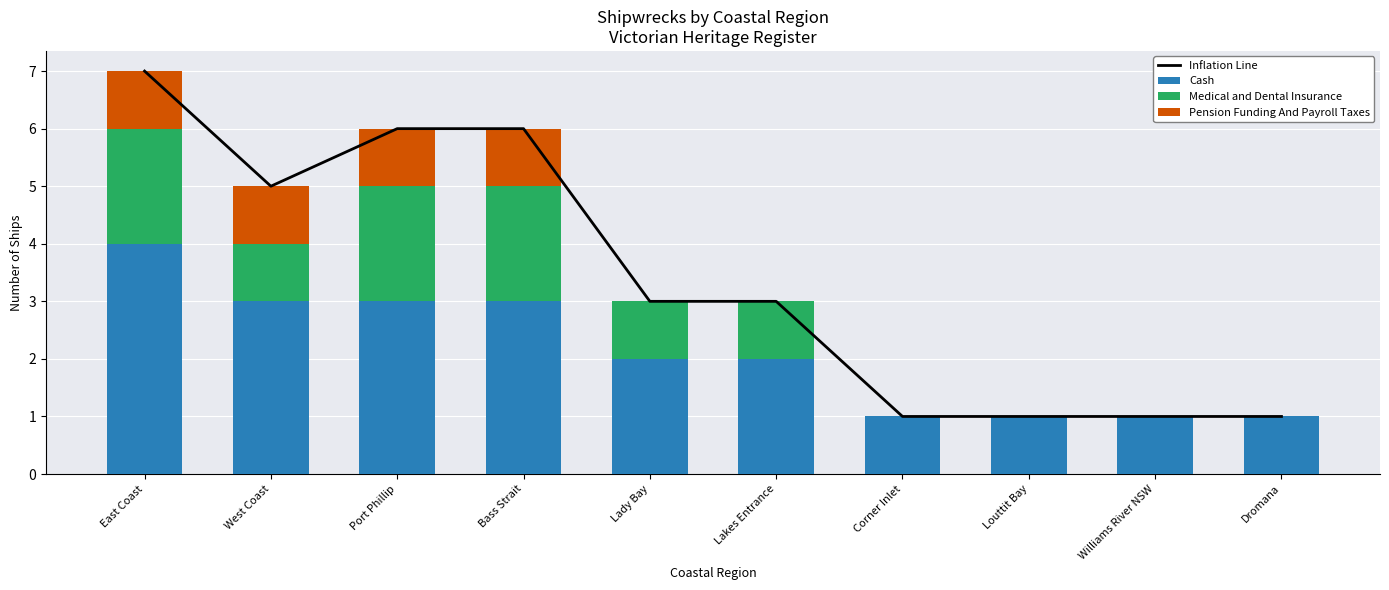

Which has a higher value, East Coast or Port Phillip?

East Coast